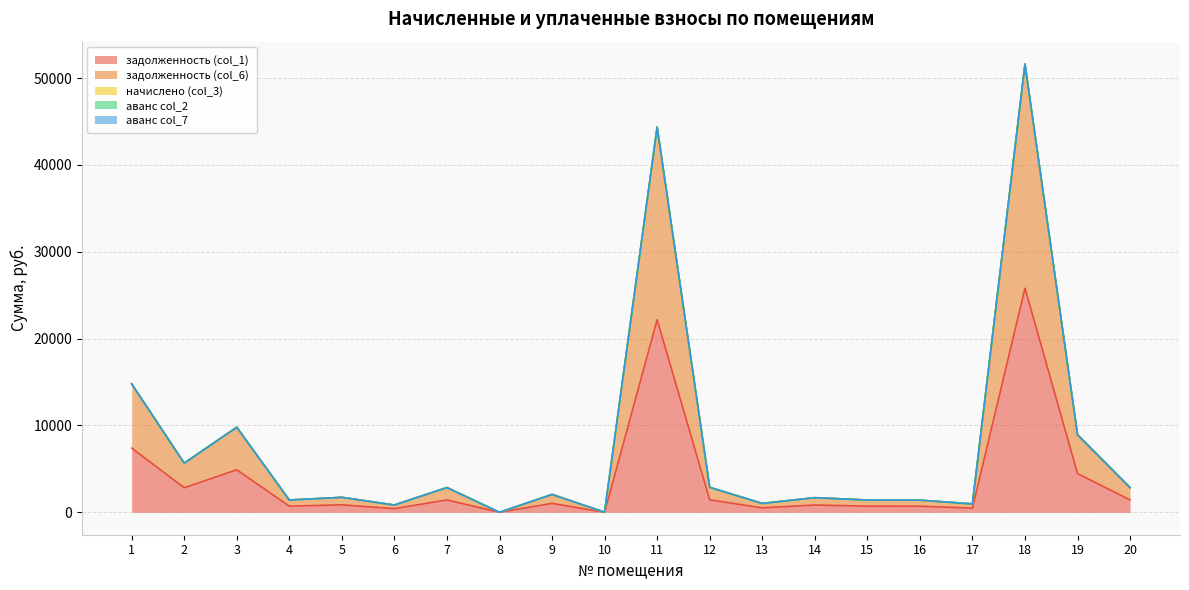

The начислено (col_3) series shows 0.0 at 10. True or false?

True